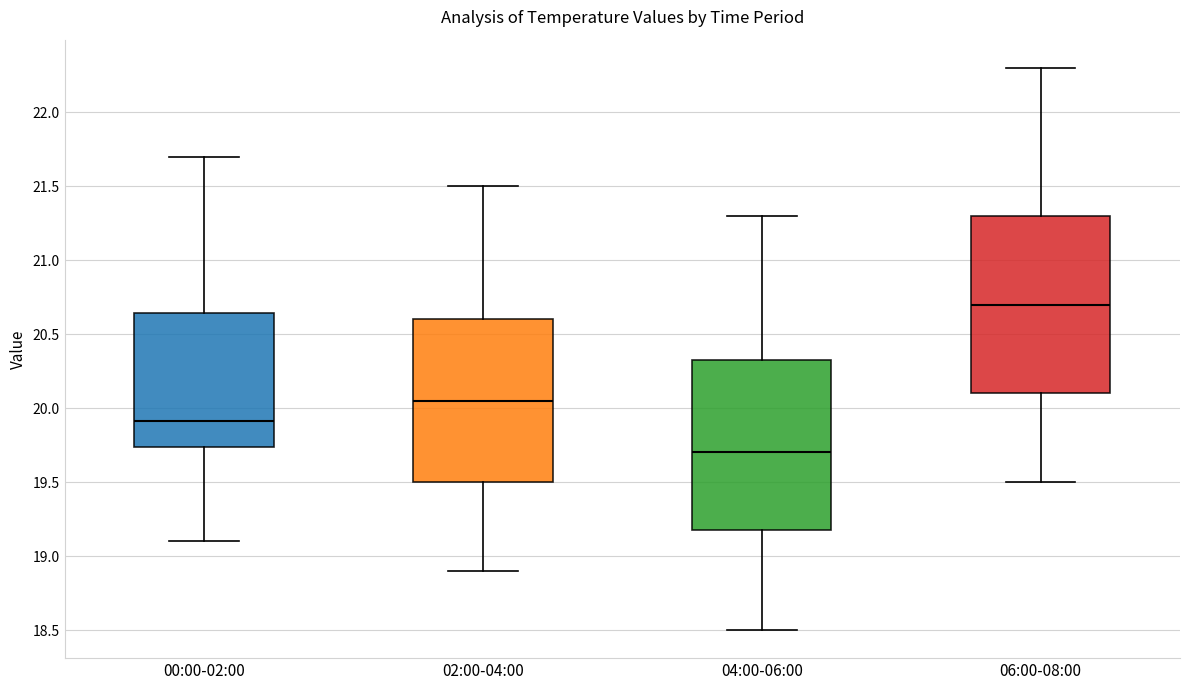

Reading left to right, read every box against the y-axis: the position of its median line, the range the box covers, and the ends of its whiskers. The values are not printed on the chart, so give them approximately, as read against the axis.

00:00-02:00: median 19.90, box 19.75 to 20.65, whiskers 19.10 to 21.70
02:00-04:00: median 20.05, box 19.50 to 20.60, whiskers 18.90 to 21.50
04:00-06:00: median 19.70, box 19.20 to 20.35, whiskers 18.50 to 21.30
06:00-08:00: median 20.70, box 20.10 to 21.30, whiskers 19.50 to 22.30